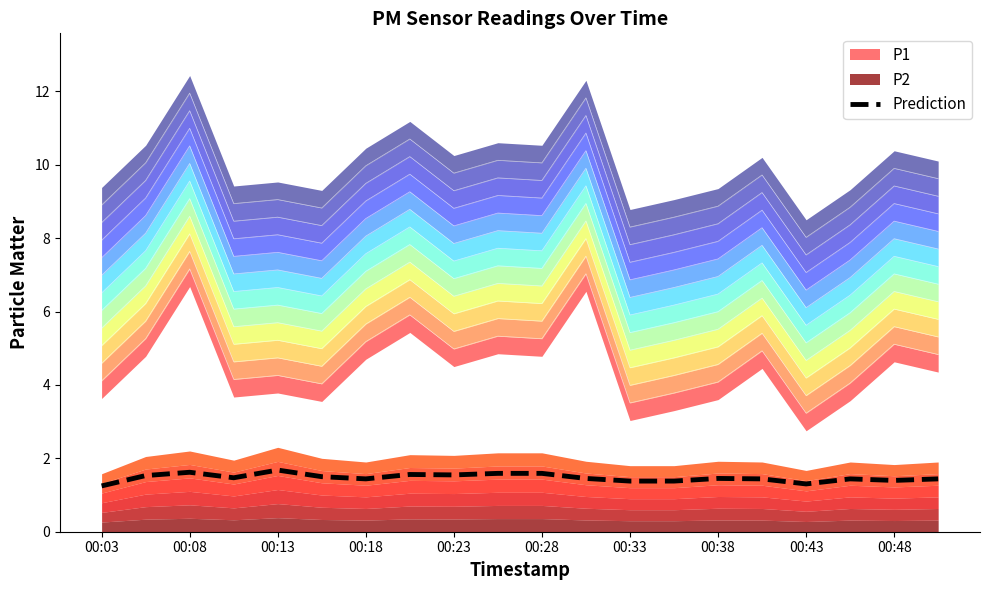

Is it true that Prediction equals 2.7 at 00:08?

False